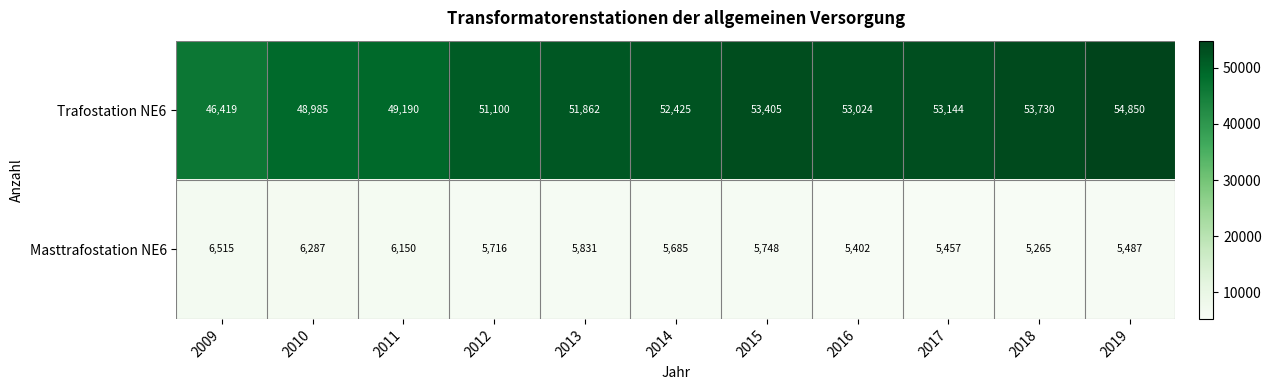

Is it true that Trafostation NE6 equals 84957 at 2018?

False